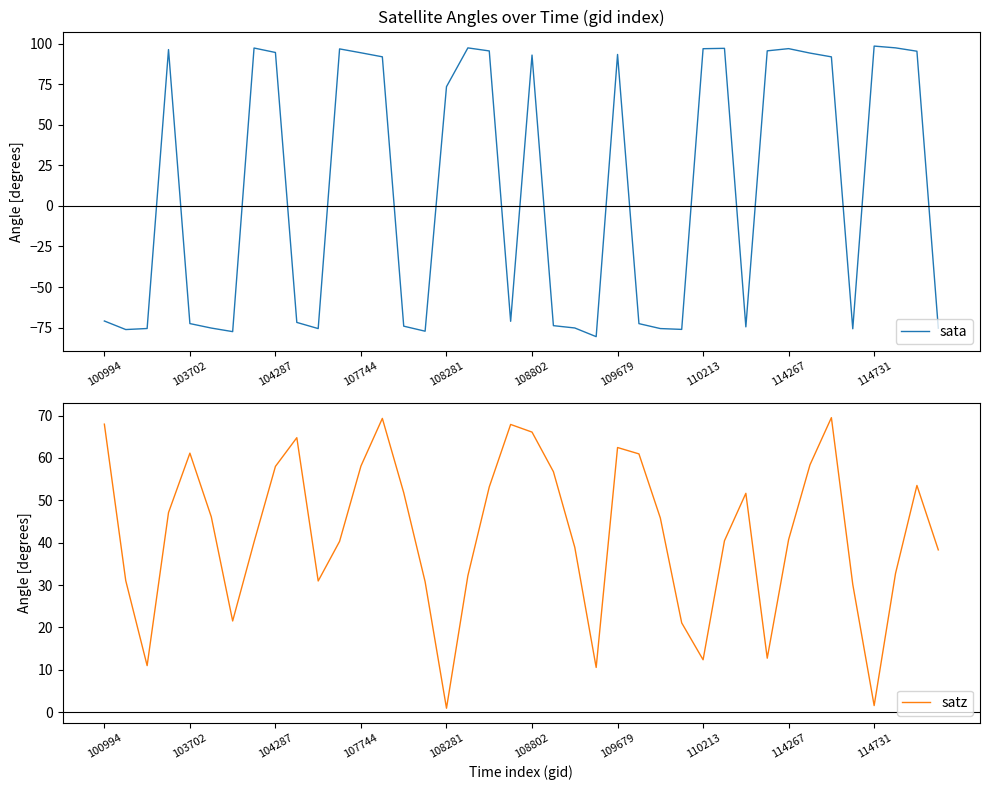

Is it true that sata equals -77.2 at 15?

True